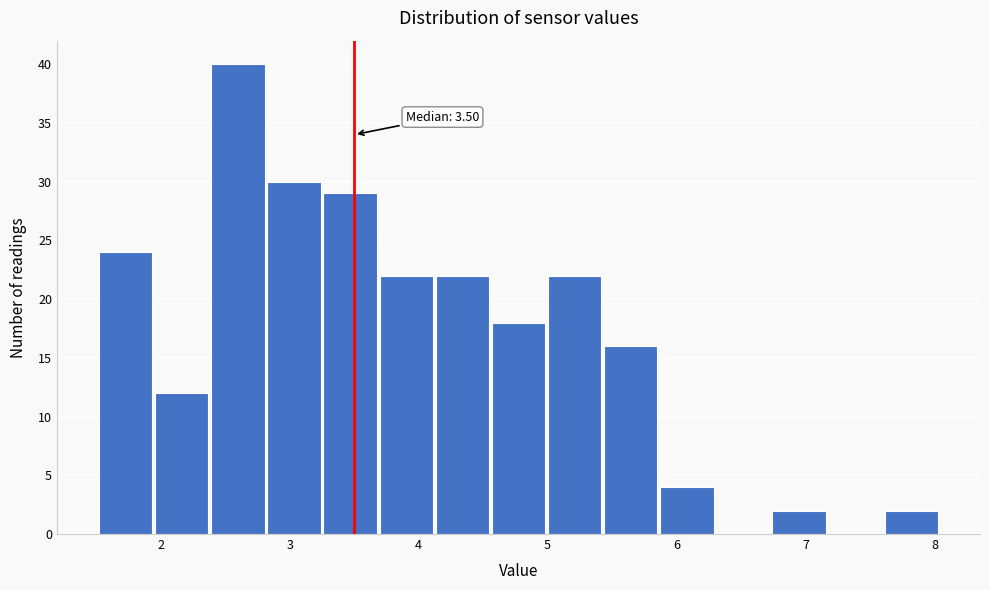

Over which range of the x-axis is the bar tallest?

2.4 to 2.8